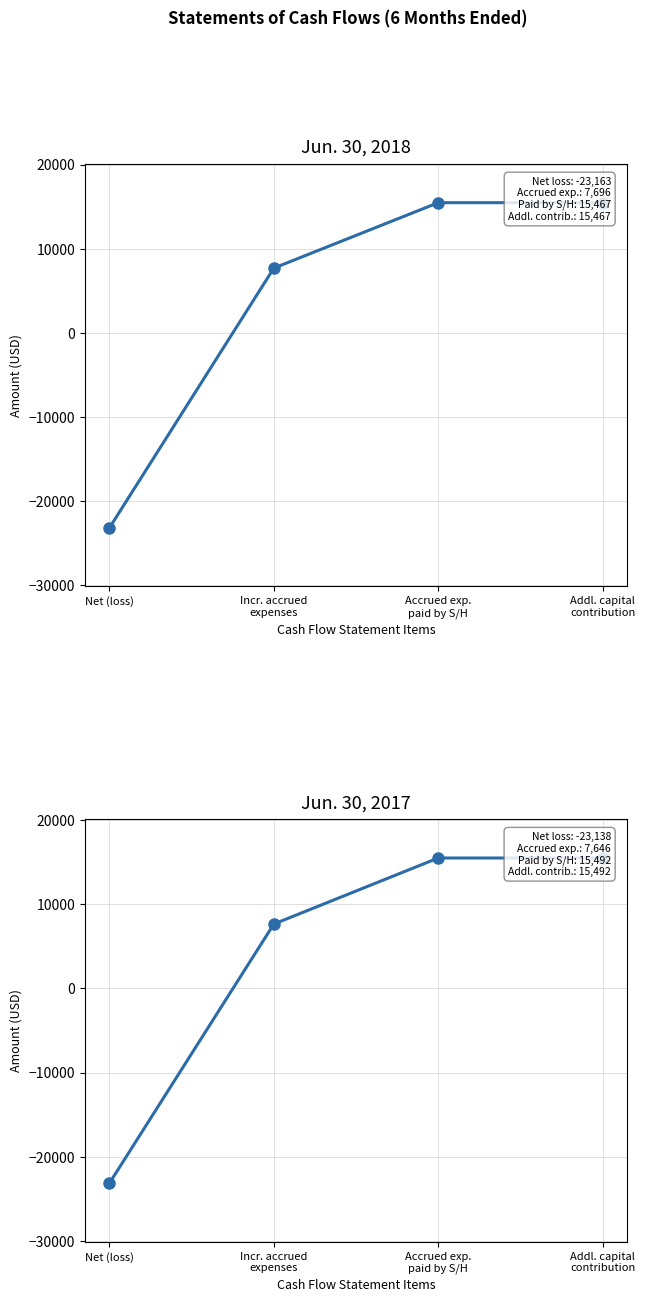

True or false: Jun. 30, 2017 has more than 1 points higher than both neighbors.

False